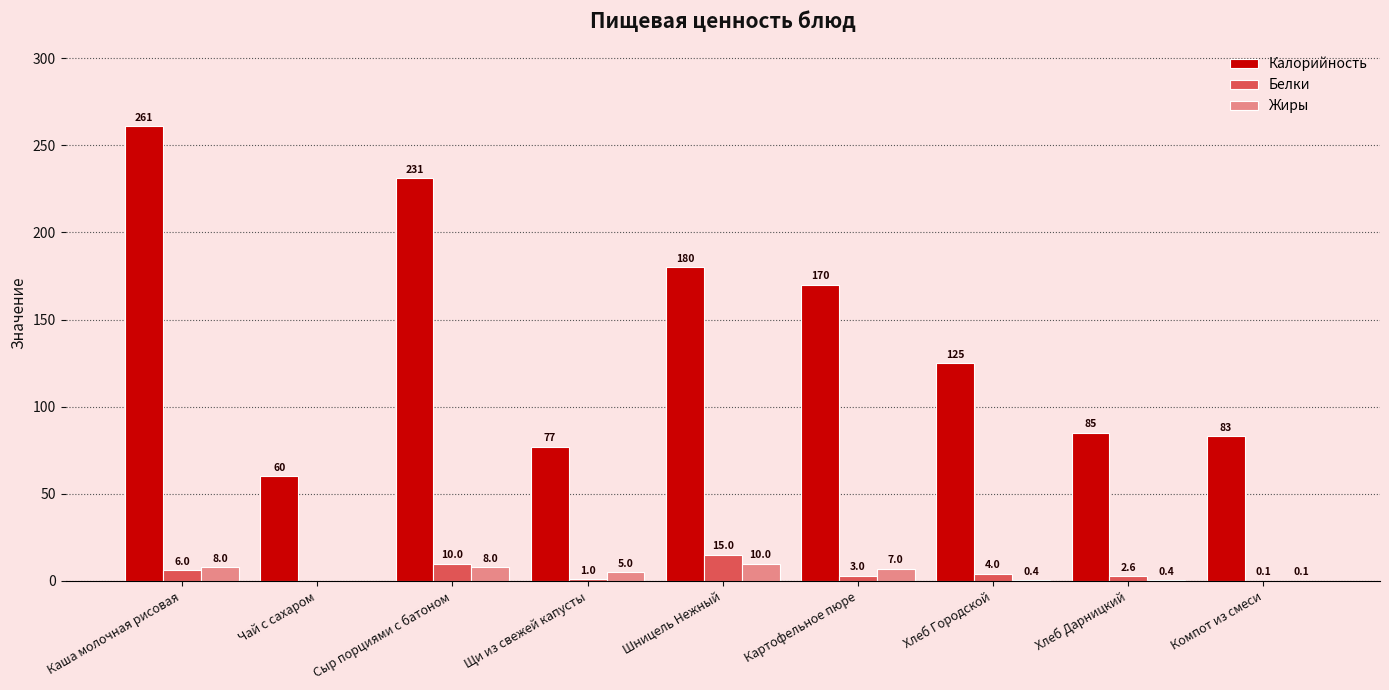

What value does the Жиры series have at Хлеб Городской?

0.4